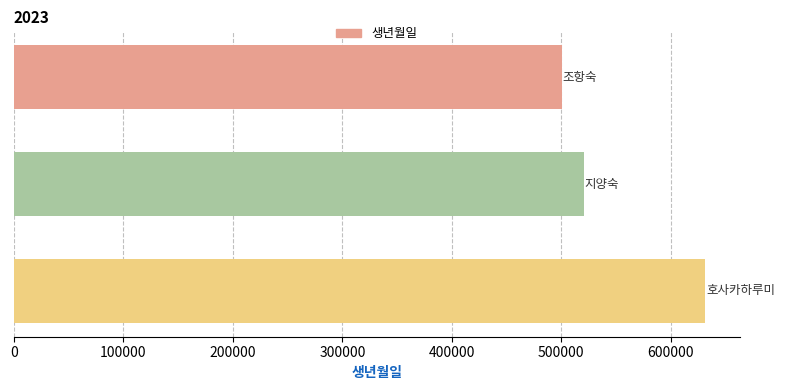

What is the average value?

550617